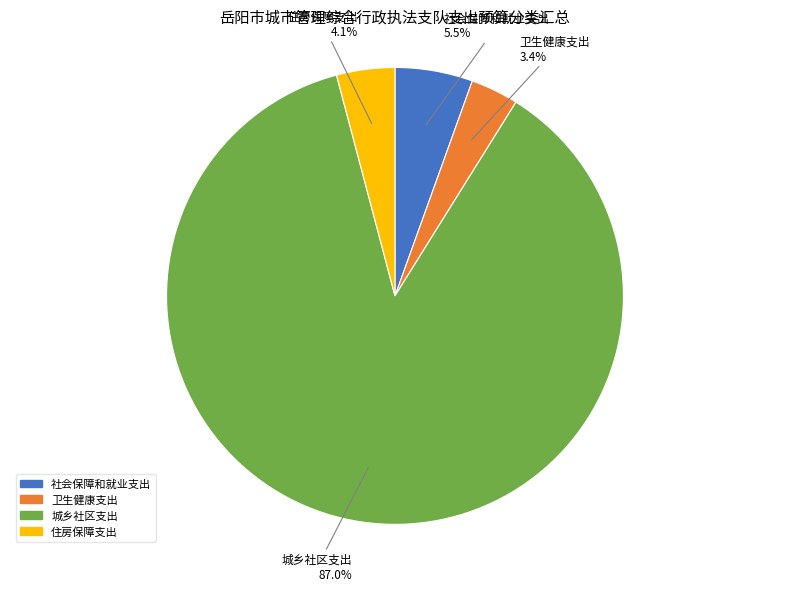

Which slice is the largest?

城乡社区支出